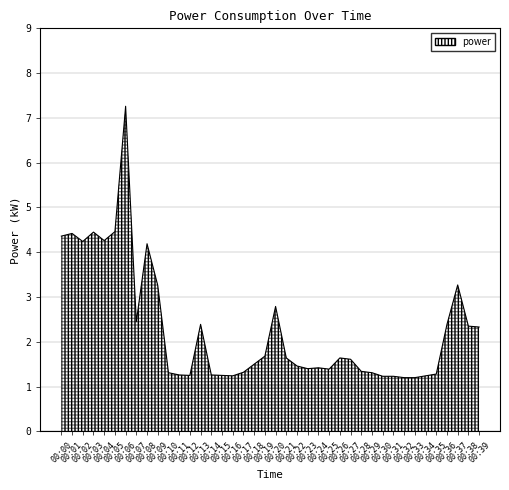

At which category does the chart reach its peak across all series?

00:06